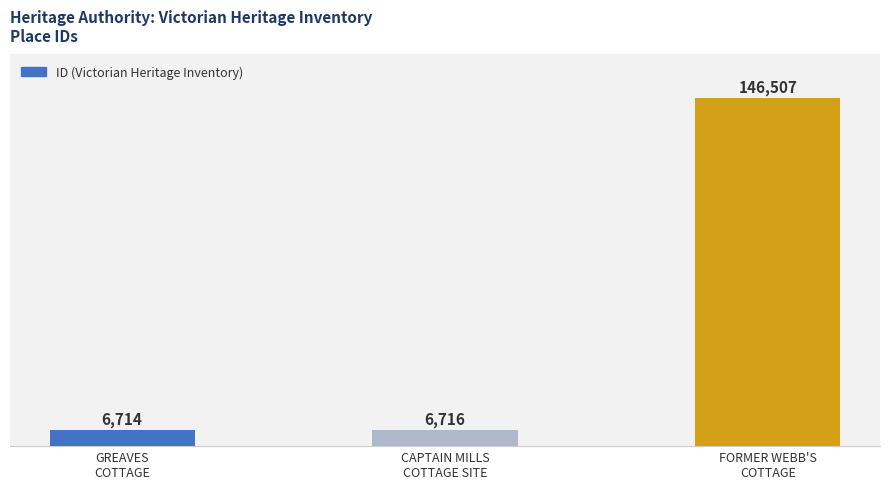

List the labels in order of value, largest first.

FORMER WEBB'S
COTTAGE, CAPTAIN MILLS
COTTAGE SITE, GREAVES
COTTAGE